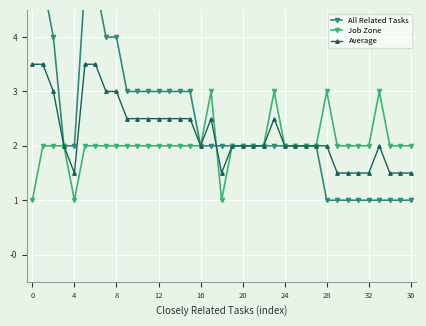

How many interior local peaks does the Average series have?

3